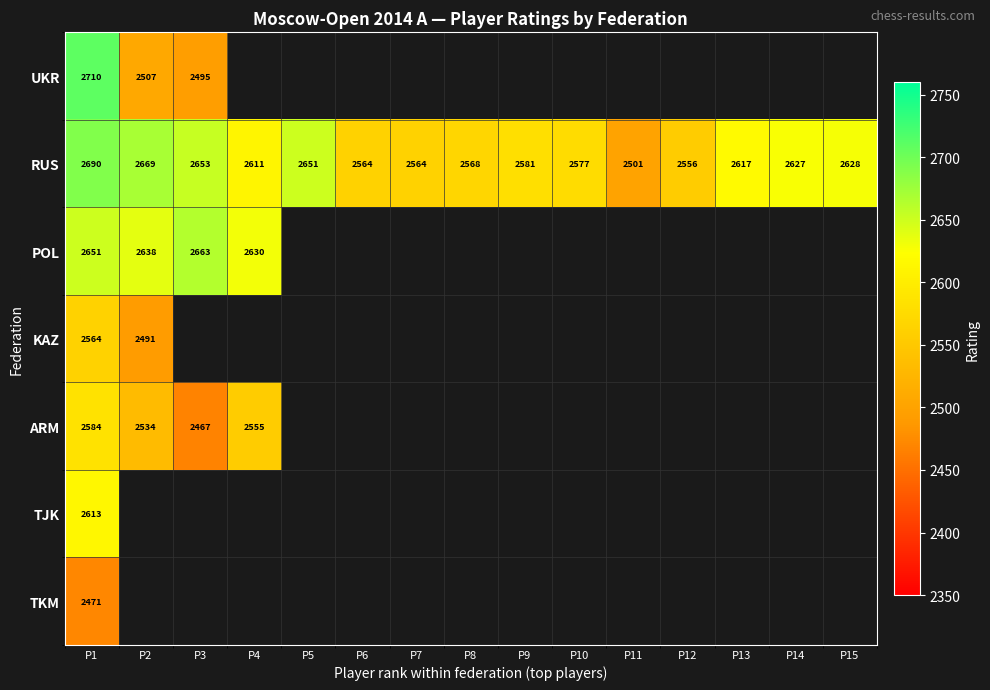

Is it true that POL equals 3783 at P1?

False